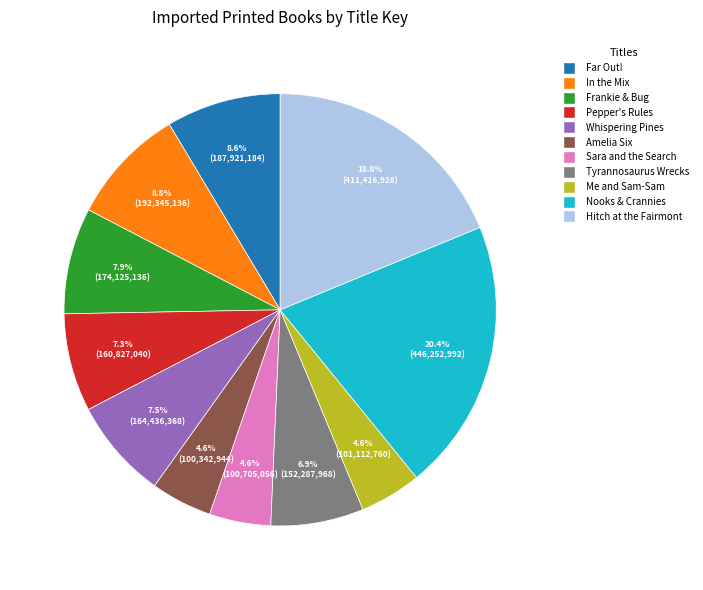

Is there any slice that represents more than half of the pie?

No